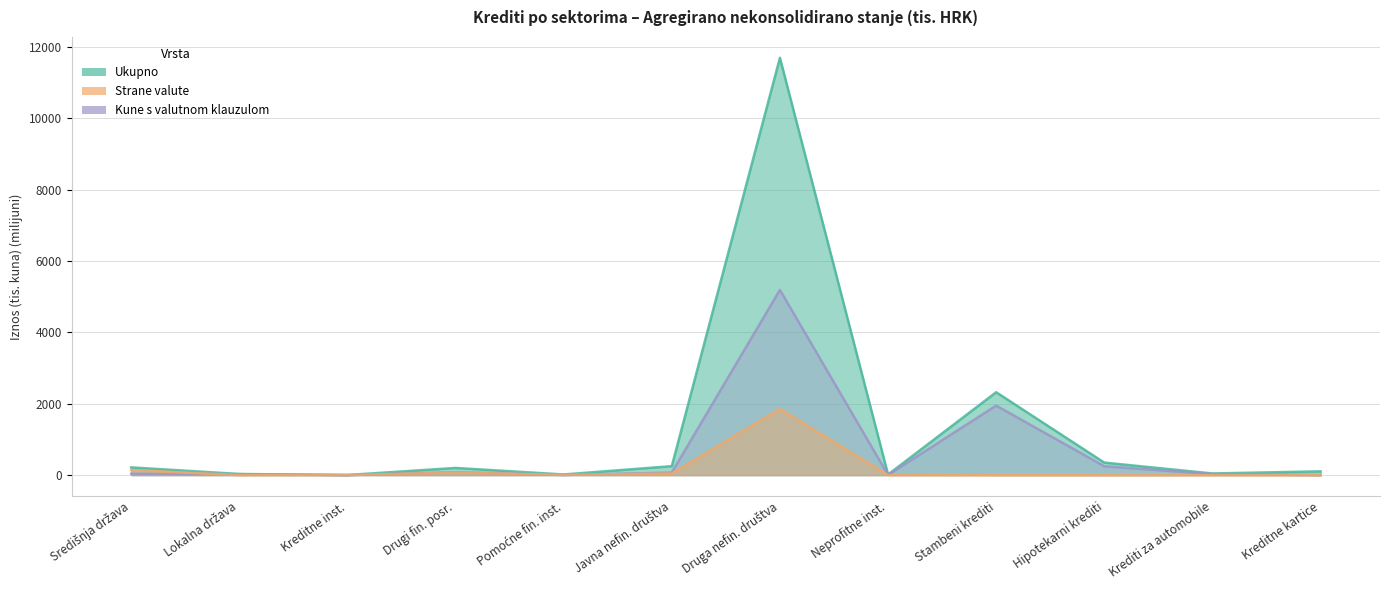

Which series has the largest total across all categories?

Ukupno